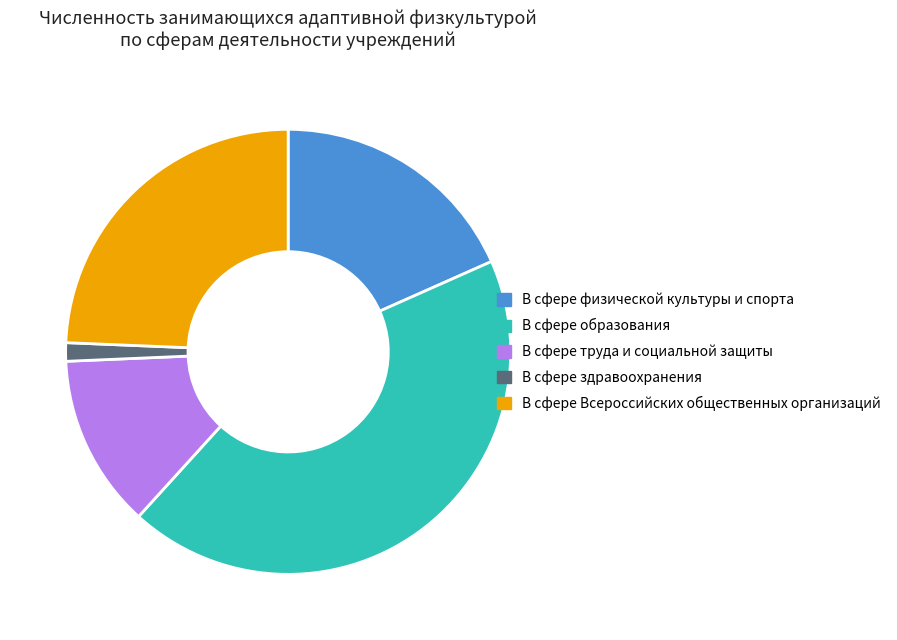

Is it true that В сфере здравоохранения is 1% of the pie?

True